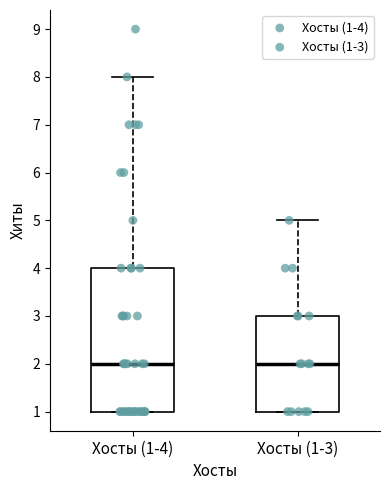

Reading left to right, transcribe this box plot: for each box, give where its median line is, the range the box spans, and where its two whiskers end, as read against the y-axis. The values are not printed on the chart, so give them approximately, as read against the axis.

Хосты (1-4): median 2, box 1 to 4, whiskers 1 to 8
Хосты (1-3): median 2, box 1 to 3, whiskers 1 to 5